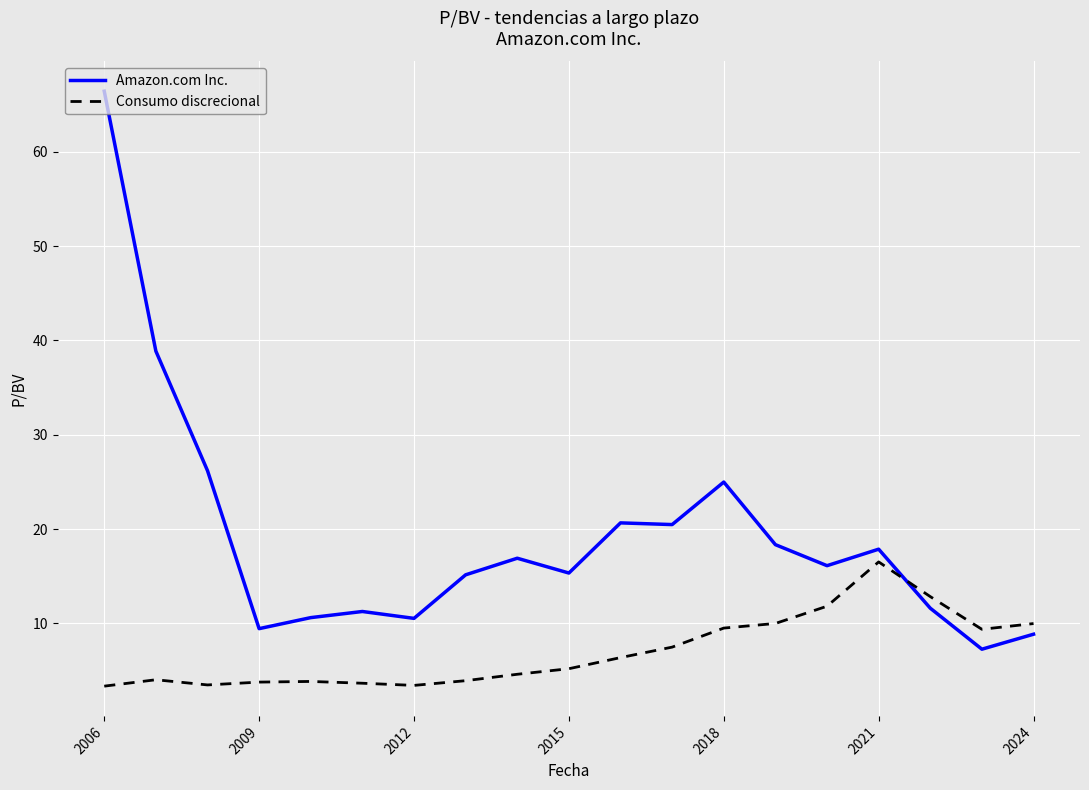

What is the difference between the maximum and minimum values in the Amazon.com Inc. series?

59.2